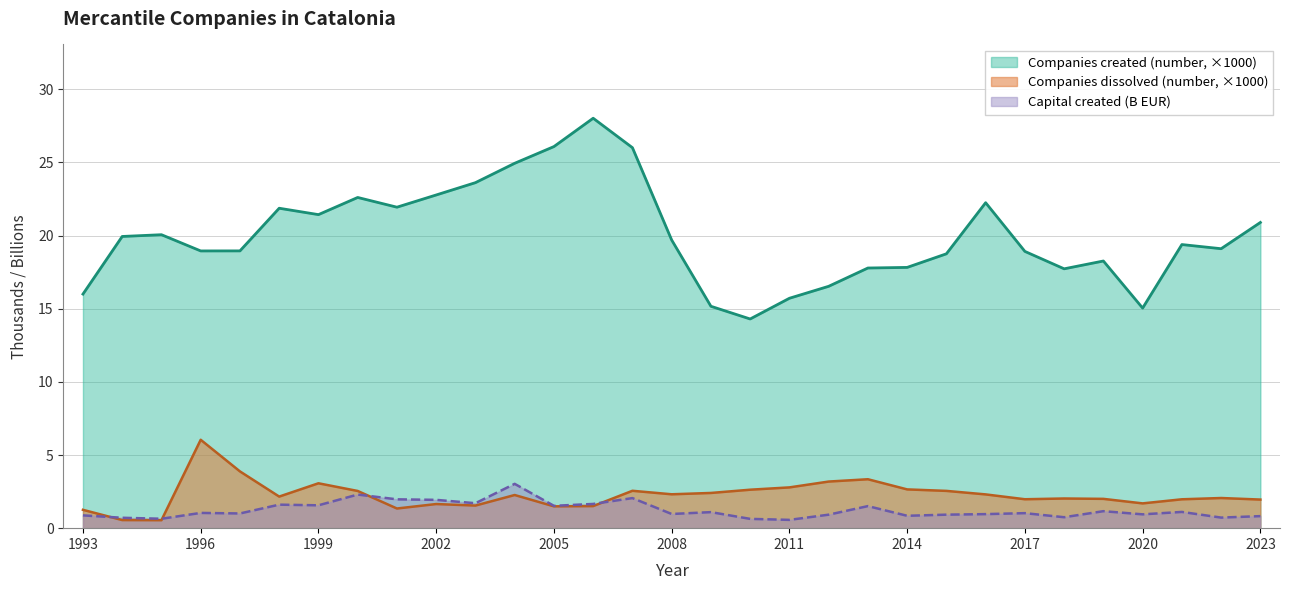

The value of Companies dissolved (number) at 2012 is 3.2. True or false?

True